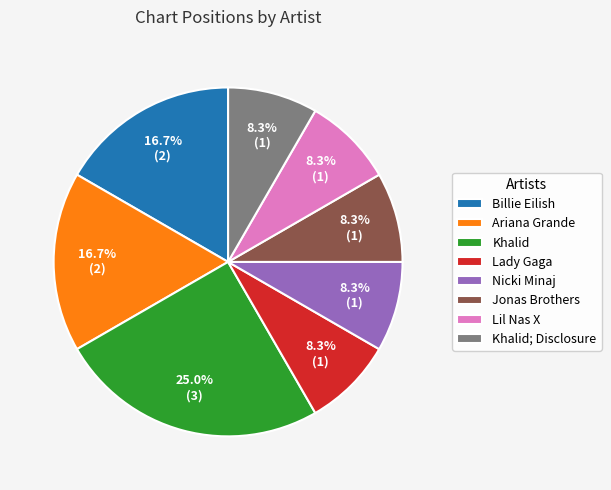

What percentage is the Jonas Brothers slice, to the nearest percent?

8%